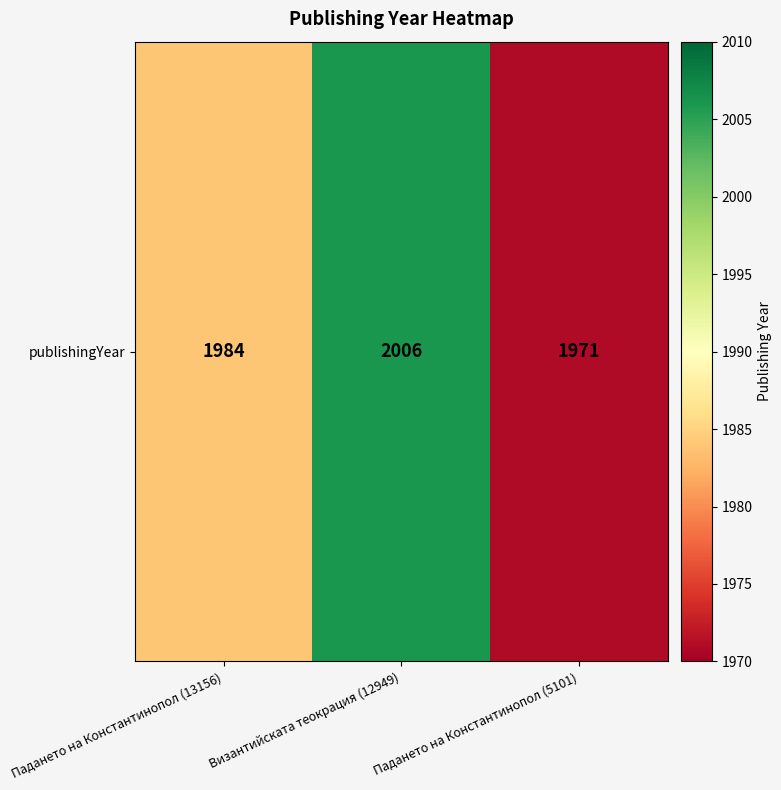

At which label does the data first exceed 1984?

Византийската теокрация (12949)